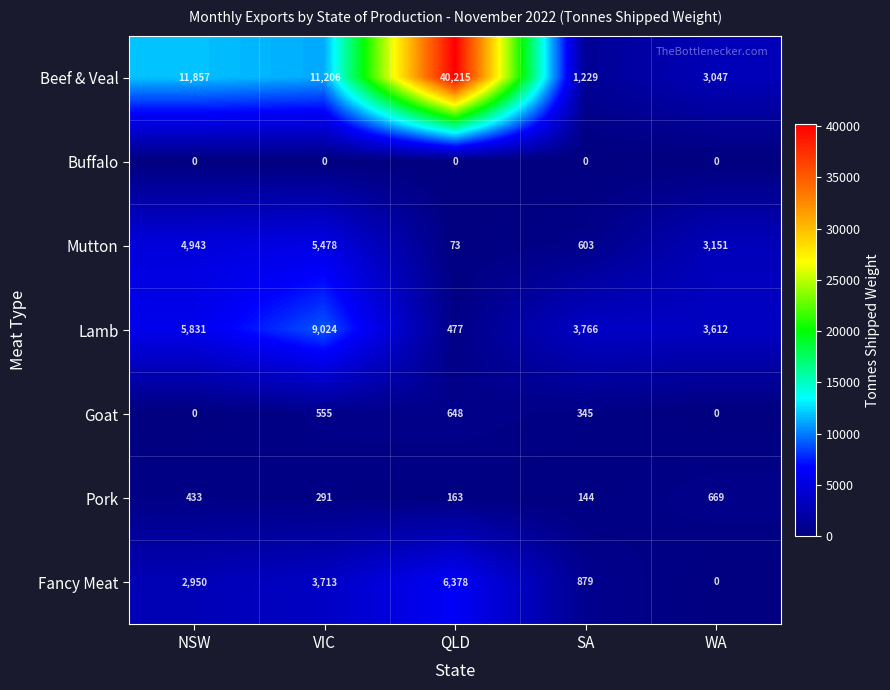

At how many categories does at least one series exceed 39897?

1